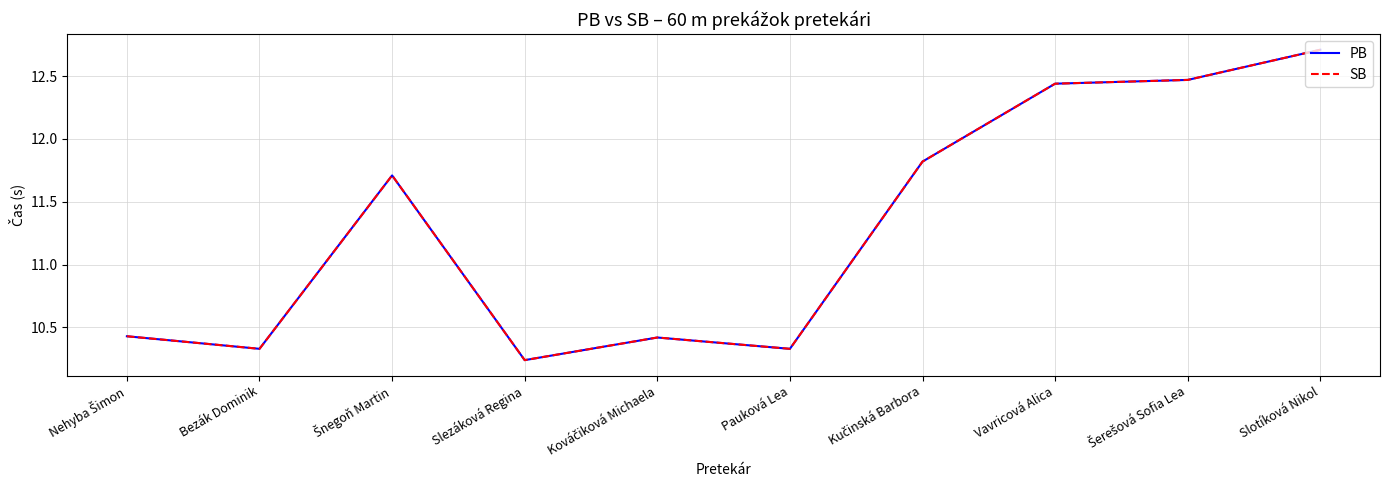

True or false: SB and PB cross at least once.

False